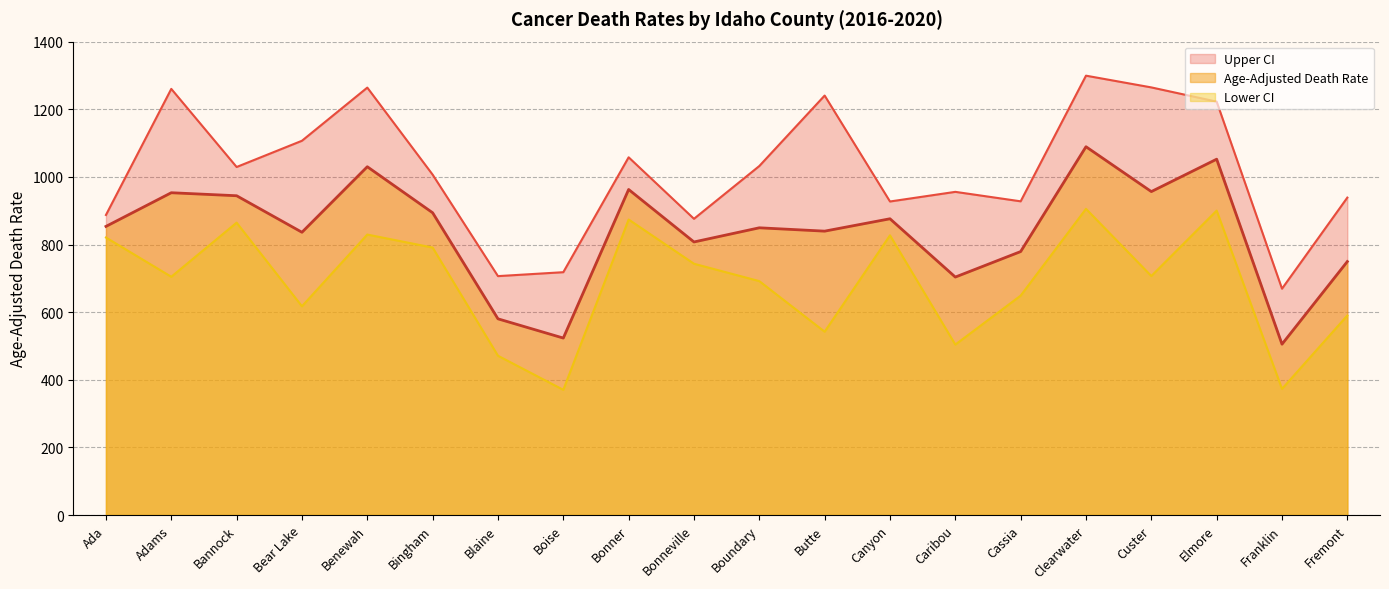

True or false: Upper CI and Age-Adjusted Death Rate cross at least once.

False